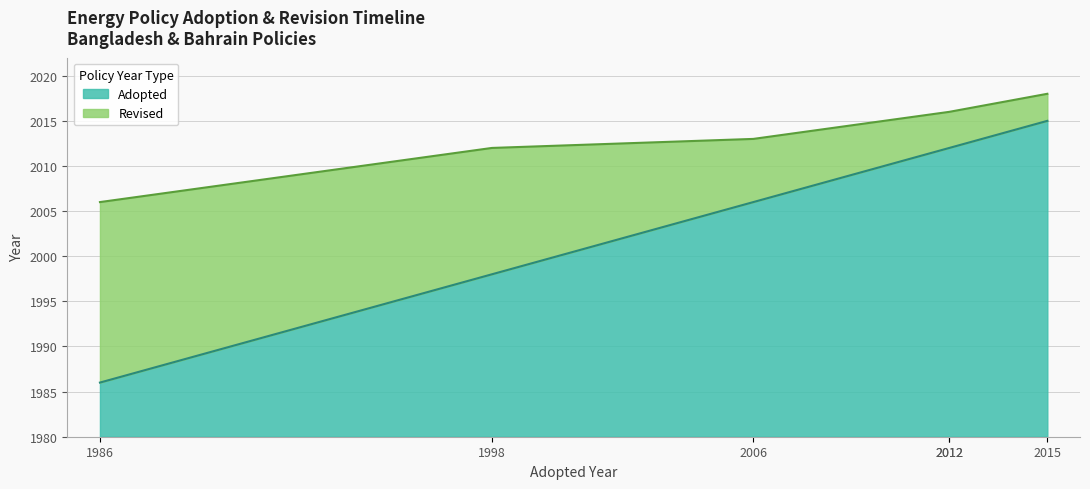

How many data points in Adopted are less than 2012?

3